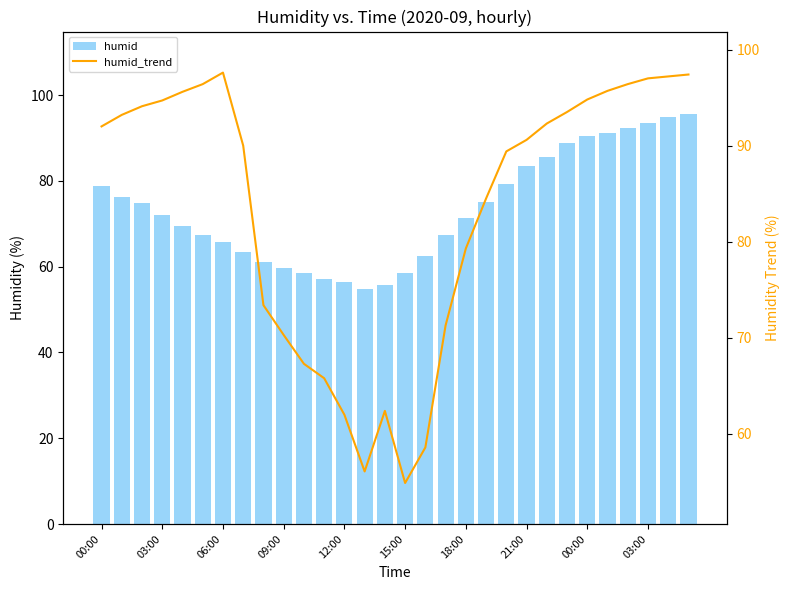

List the series in order of their peak value, lowest first.

humid, humid_trend